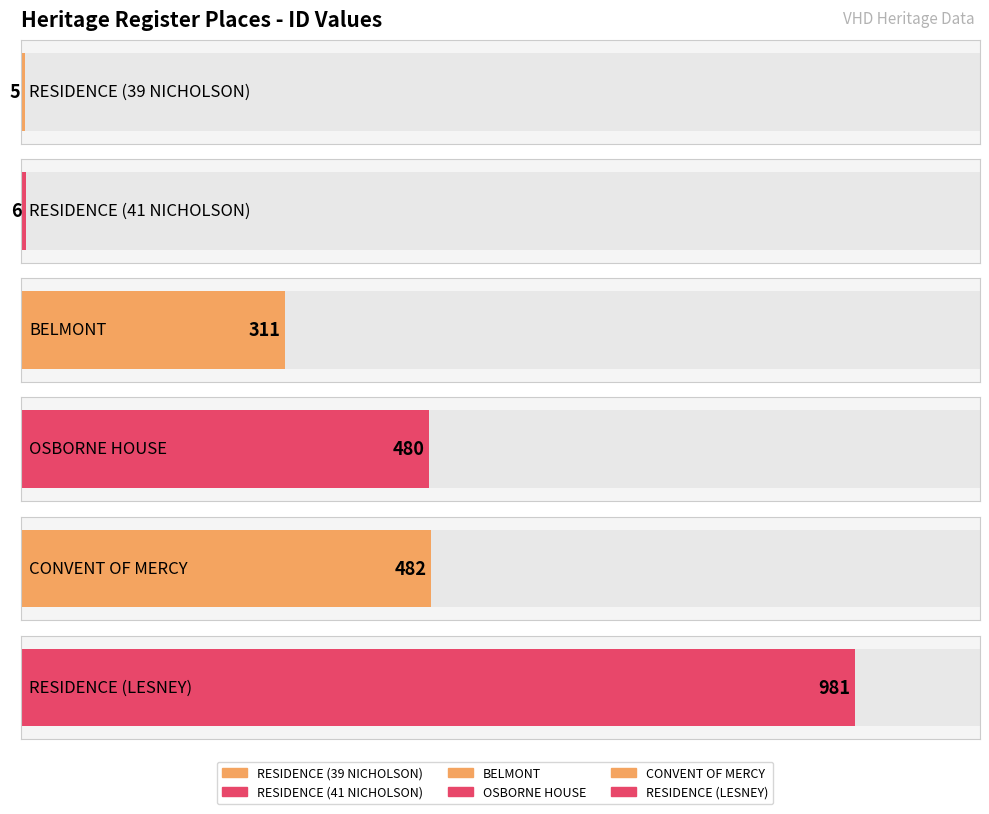

What is the label of the 3rd bar from the left?

BELMONT